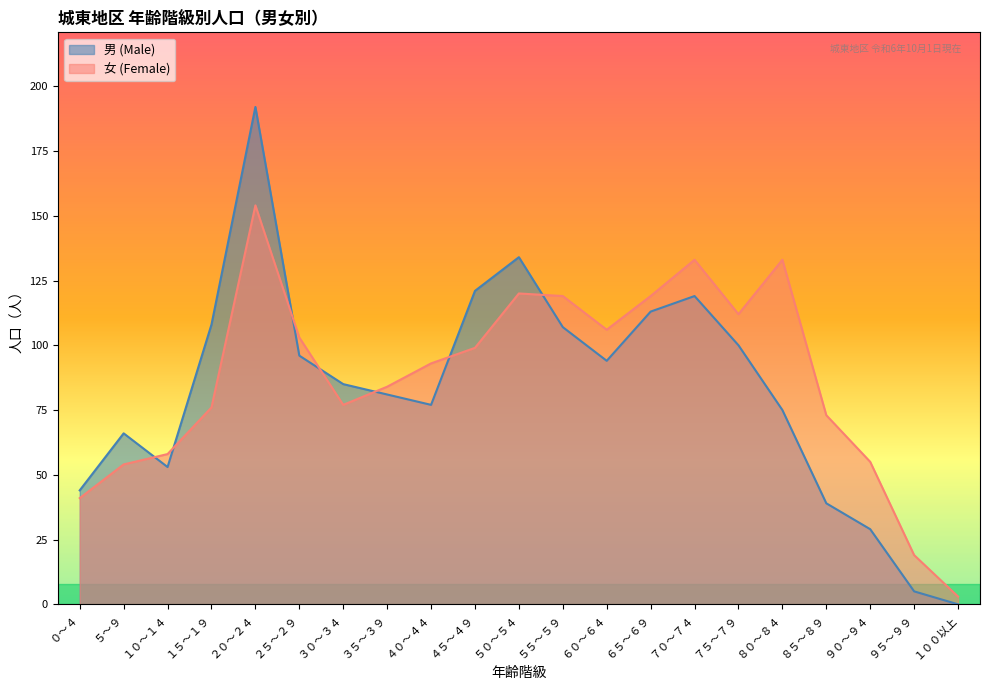

Which series has the largest range (max minus min)?

男 (Male)